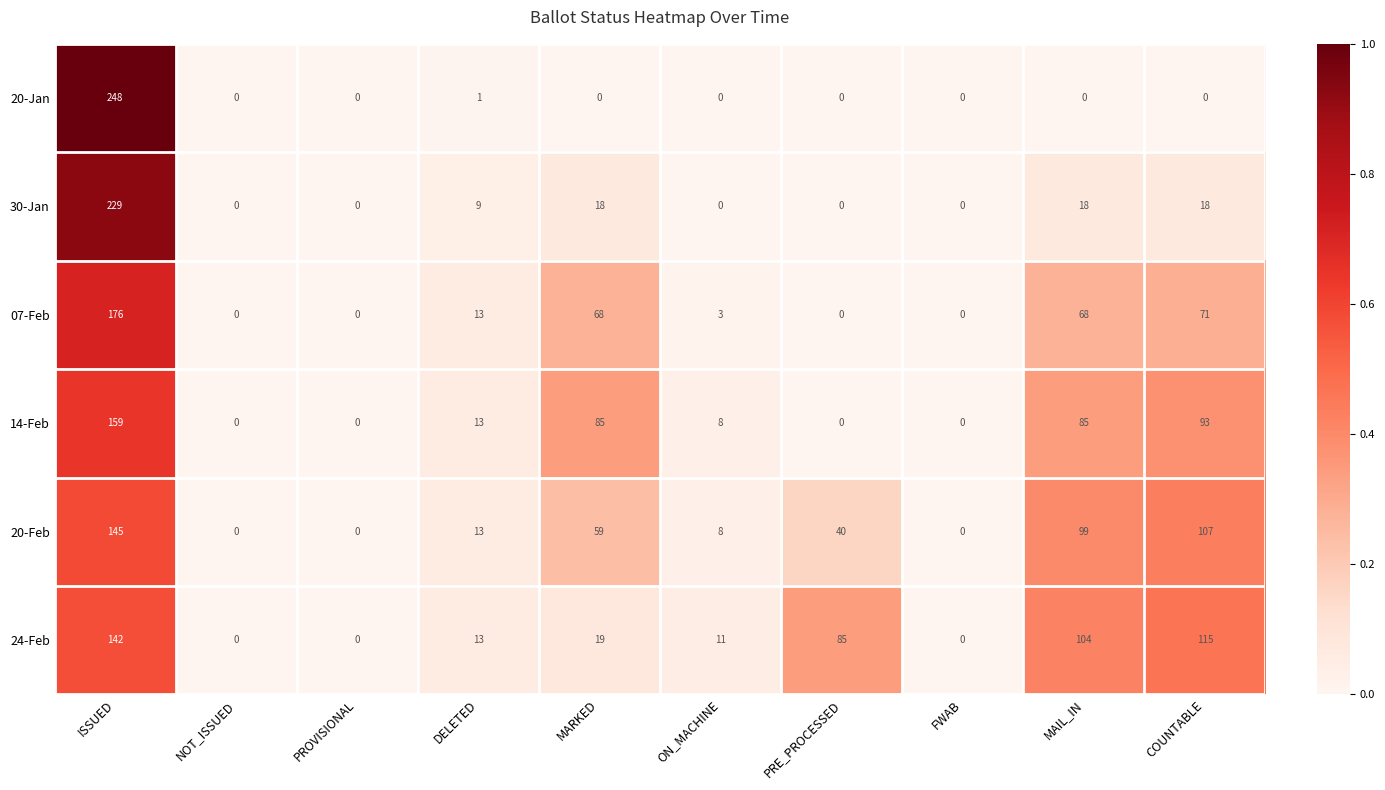

Between DELETED and MARKED, which series saw the biggest shift?

14-Feb